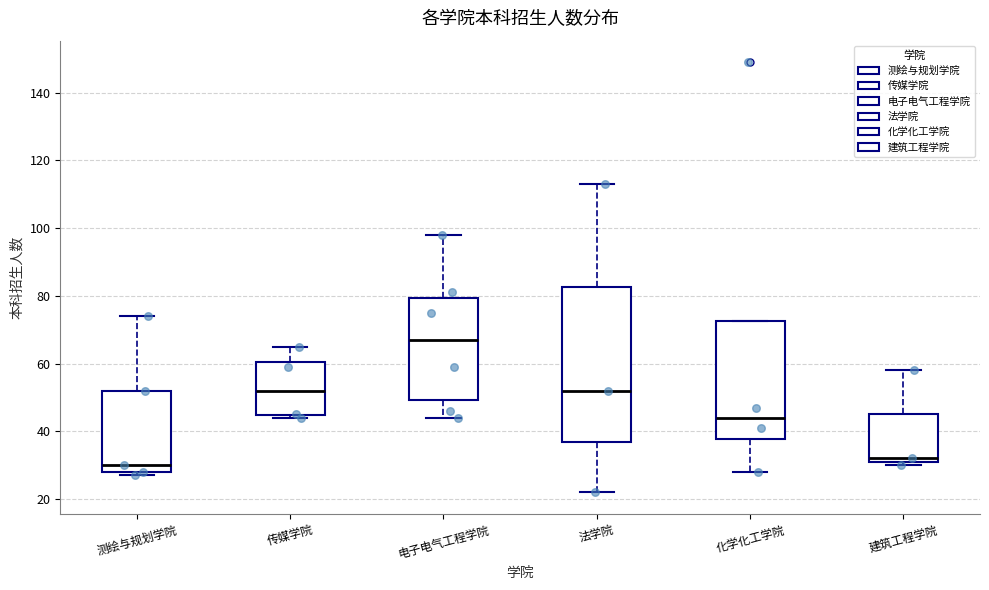

Which box is the tallest, from its lower edge to its upper edge?

法学院